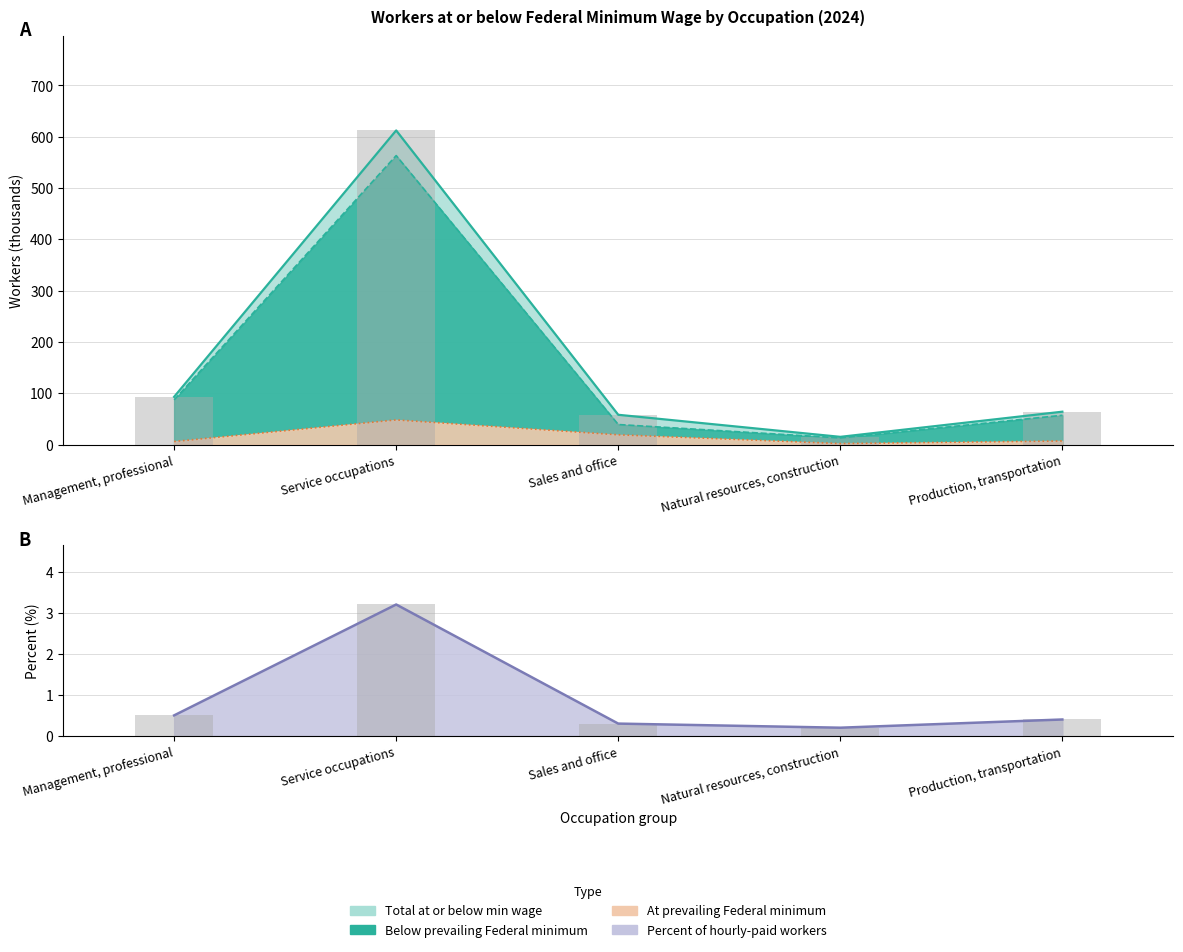

What is the label of the 5th bar from the left?

Production, transportation